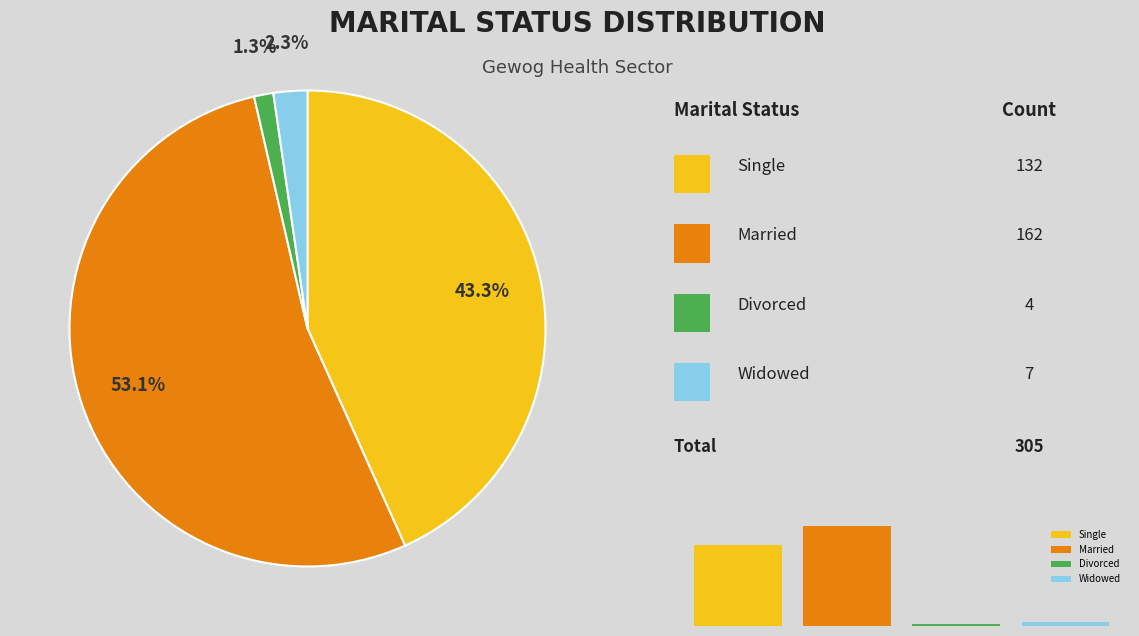

Between Widowed and Married, which is larger?

Married